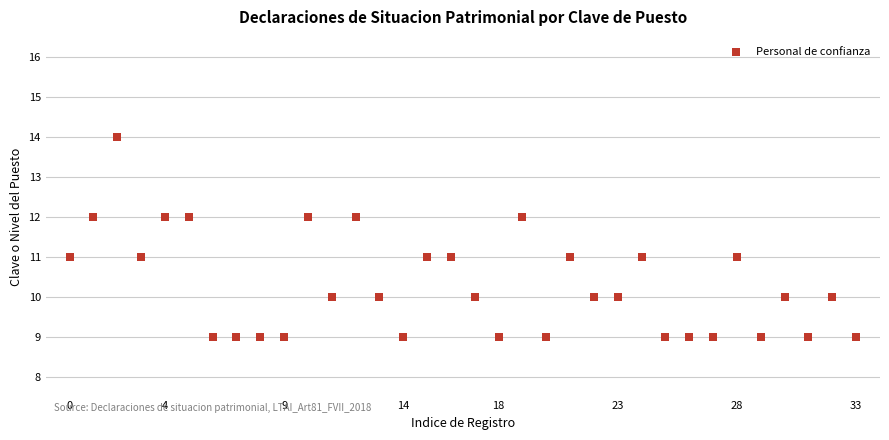

What is the range of Y values (max minus min)?

5